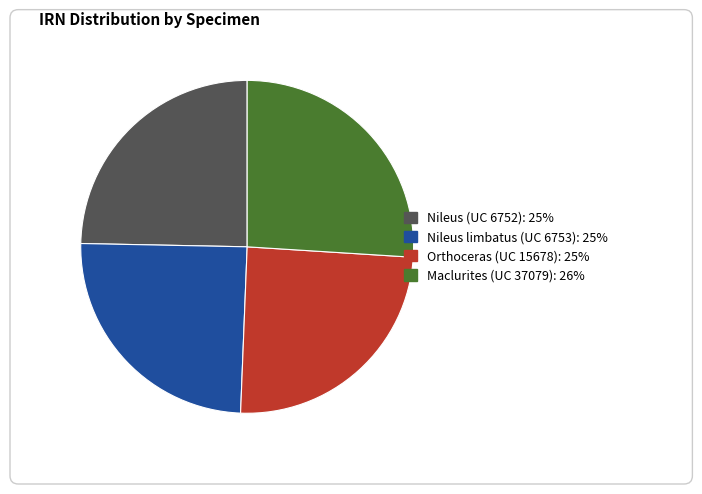

What is the ratio of the value at Nileus limbatus (UC 6753): 25% to the value at Nileus (UC 6752): 25%?

1.0